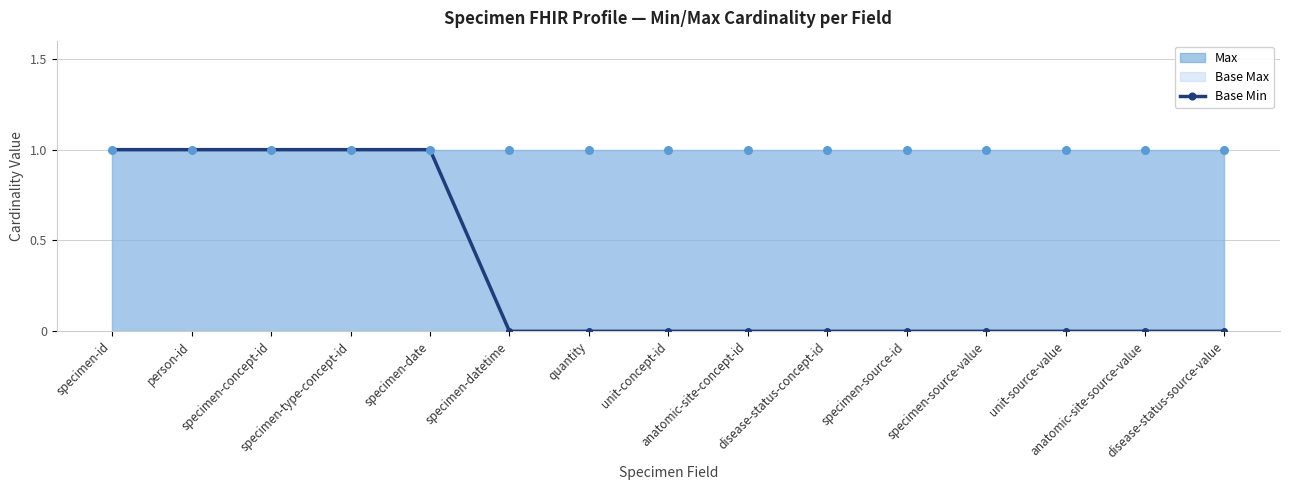

Between disease-status-source-value and specimen-source-id, which is larger?

disease-status-source-value